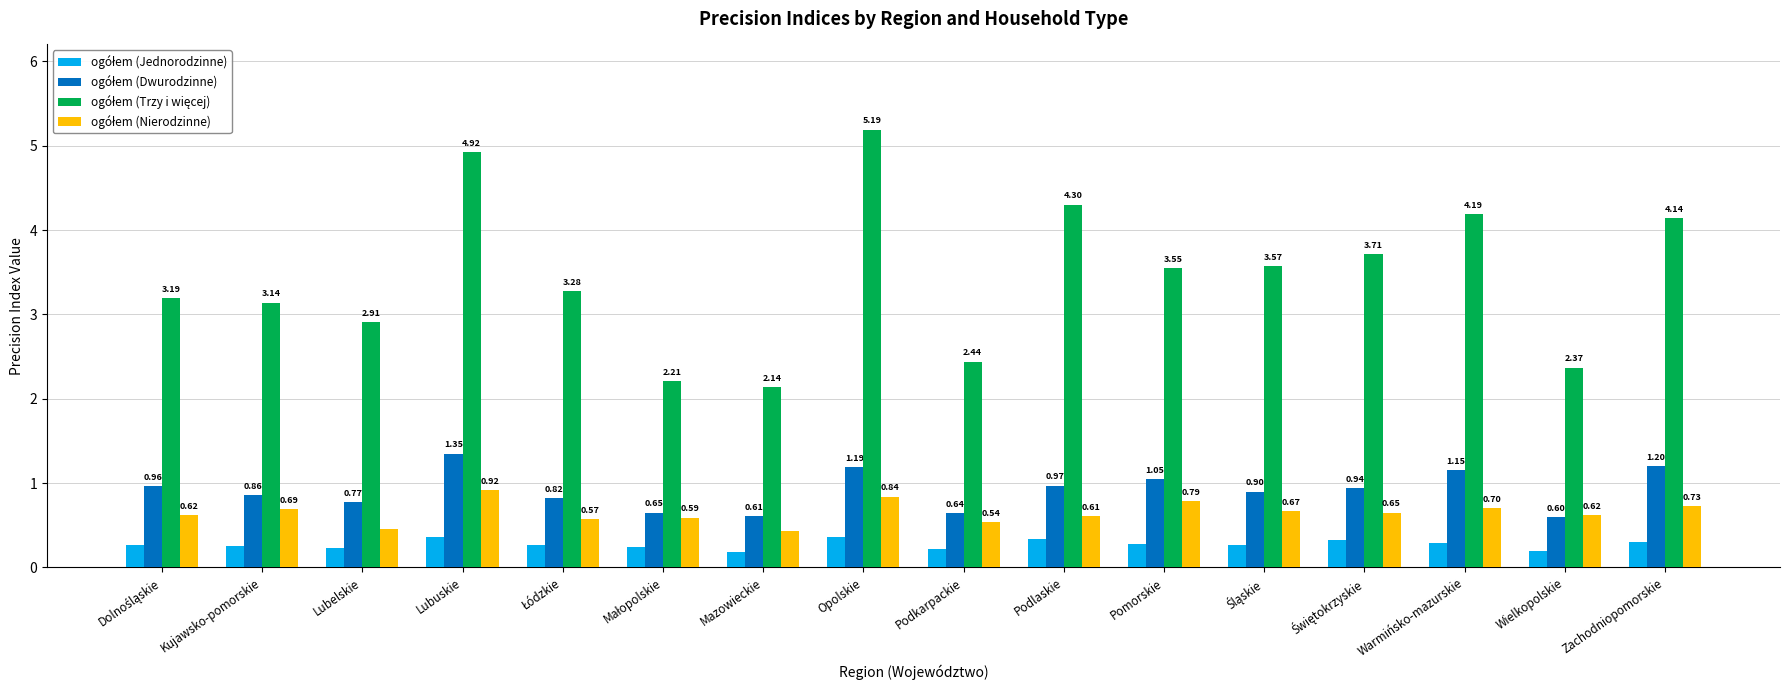

What is the label of the 11th bar from the left?

Pomorskie